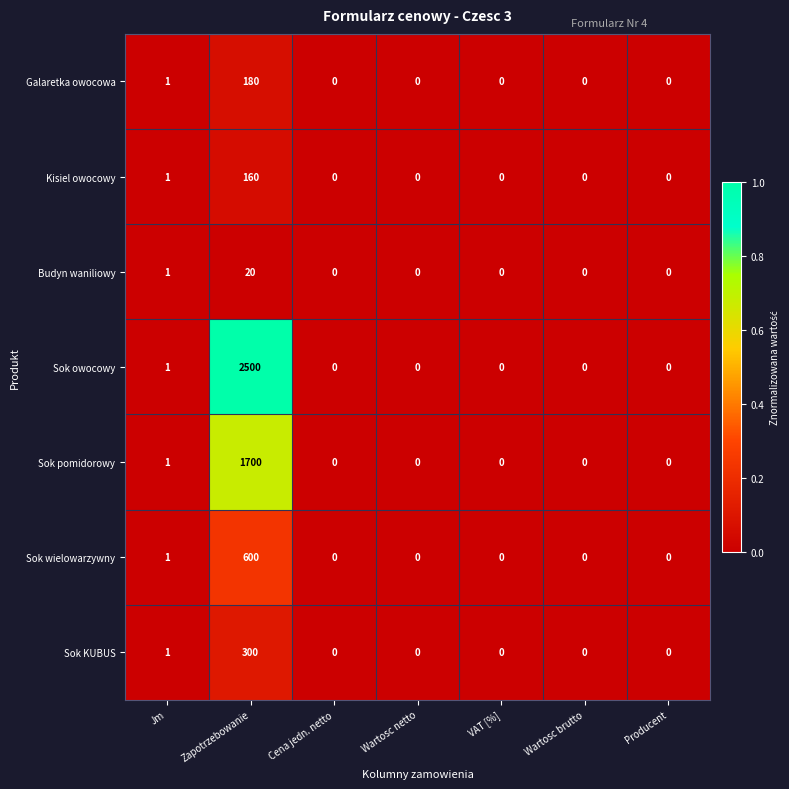

How many categories are shown in the chart?

7